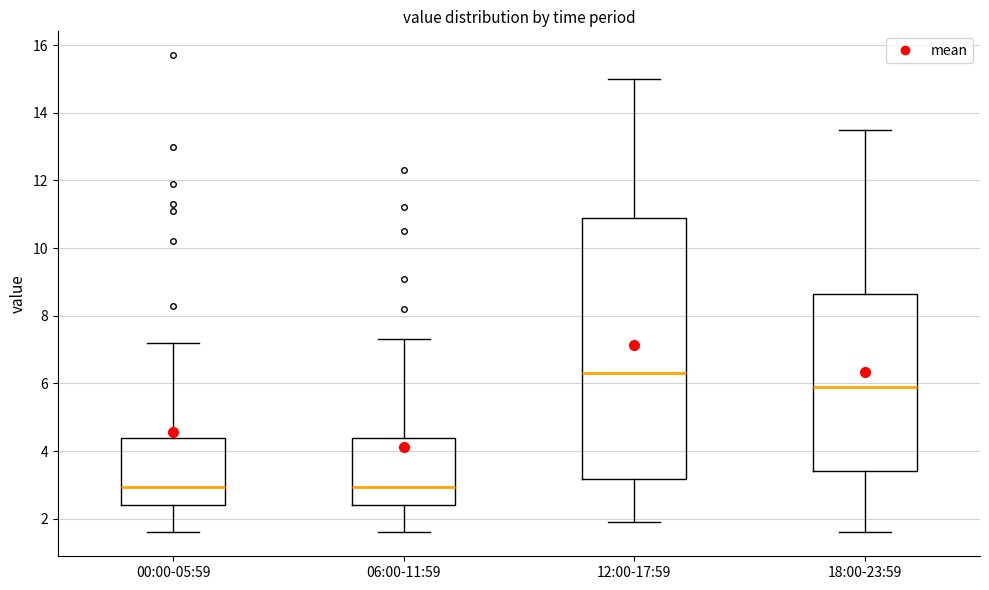

Reading left to right, transcribe this box plot: for each box, give where its median line is, the range the box spans, and where its two whiskers end, as read against the y-axis. The values are not printed on the chart, so give them approximately, as read against the axis.

00:00-05:59: median 3.0, box 2.4 to 4.4, whiskers 1.6 to 7.2
06:00-11:59: median 3.0, box 2.4 to 4.4, whiskers 1.6 to 7.4
12:00-17:59: median 6.4, box 3.2 to 11.0, whiskers 2.0 to 15.0
18:00-23:59: median 6.0, box 3.4 to 8.6, whiskers 1.6 to 13.6